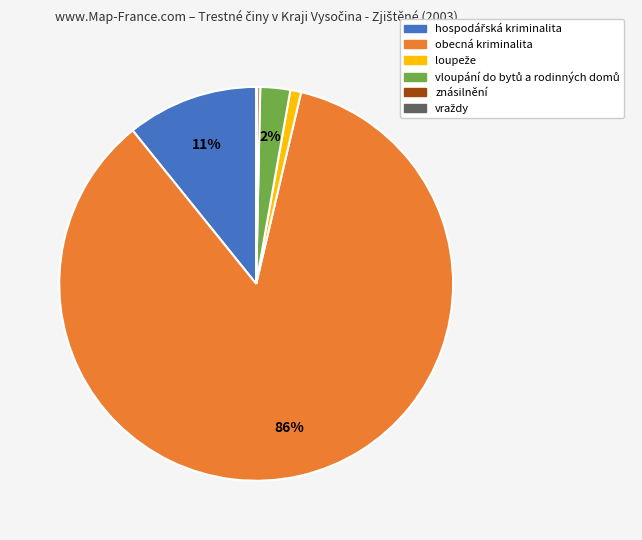

What percentage is the obecná kriminalita slice, to the nearest percent?

86%